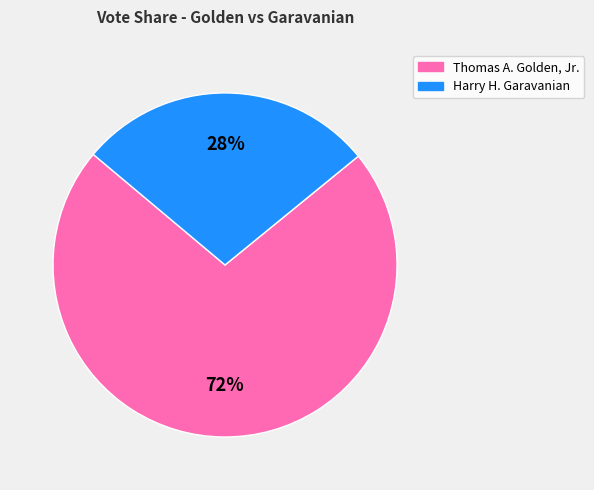

Rank the categories by value from highest to lowest.

Thomas A. Golden, Jr., Harry H. Garavanian